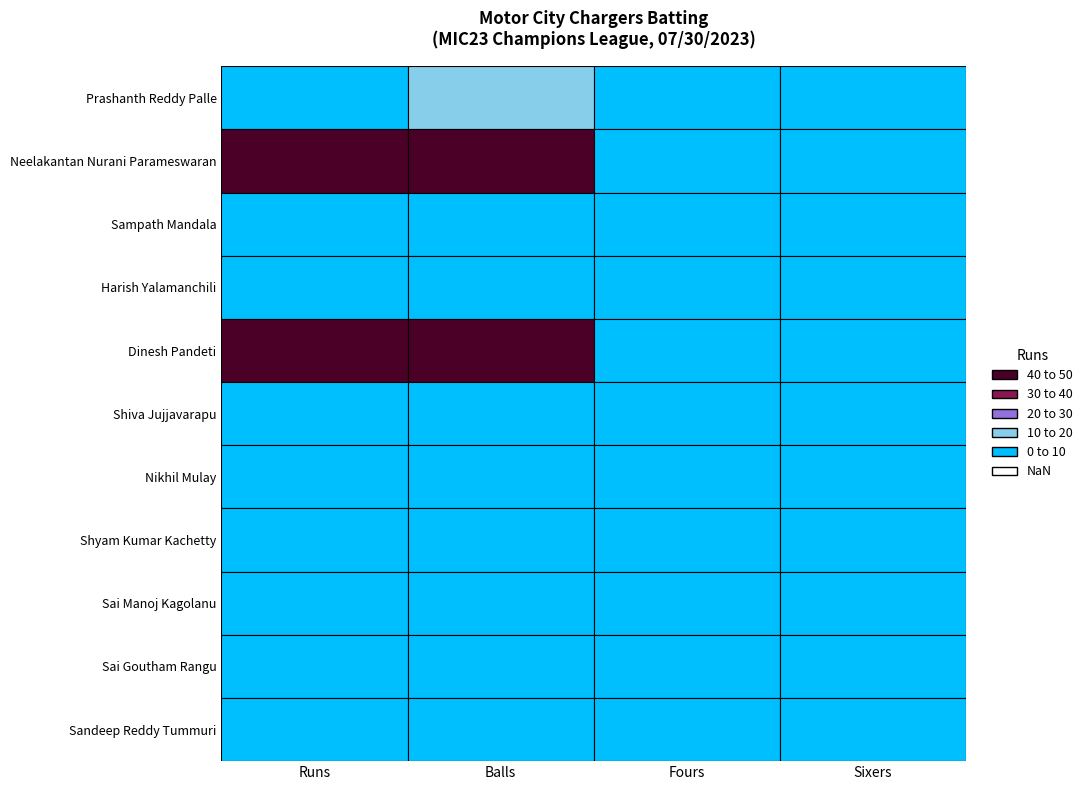

Rank the categories by Sandeep Reddy Tummuri value from highest to lowest.

Runs, Balls, Fours, Sixers